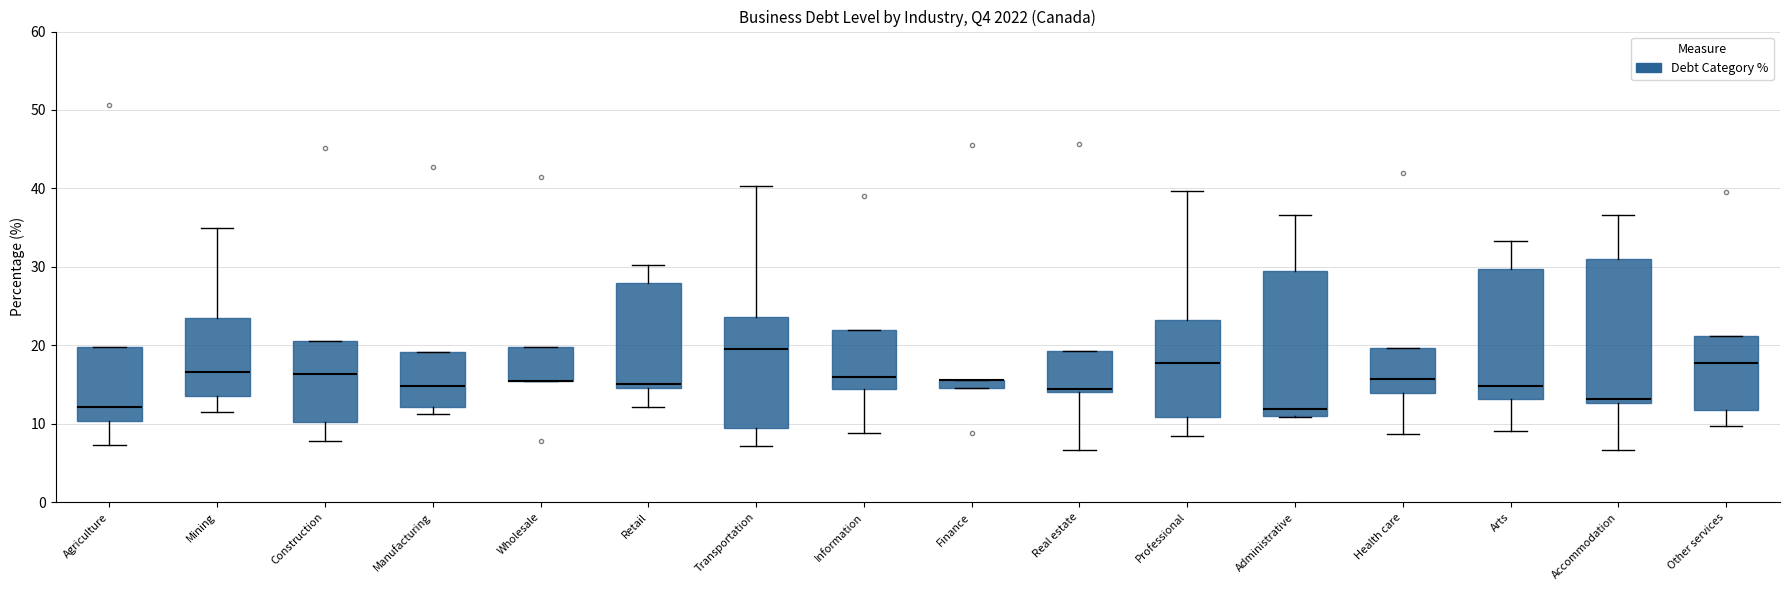

Where is the lower edge of the box for Information on the y-axis? The values are not printed on the chart, so give them approximately, as read against the axis.

14